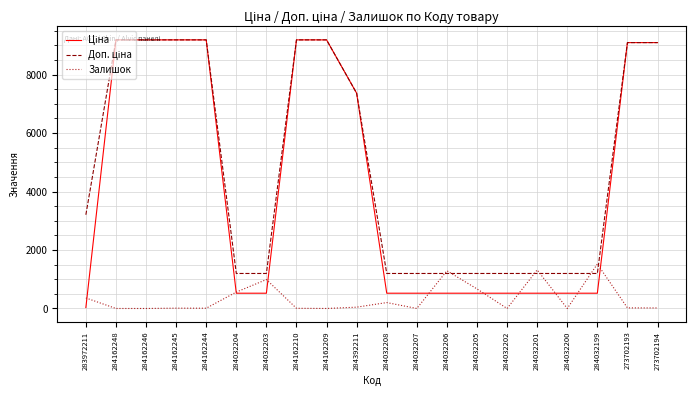

What is the spread (max minus min) of values at 284032201?

795.8